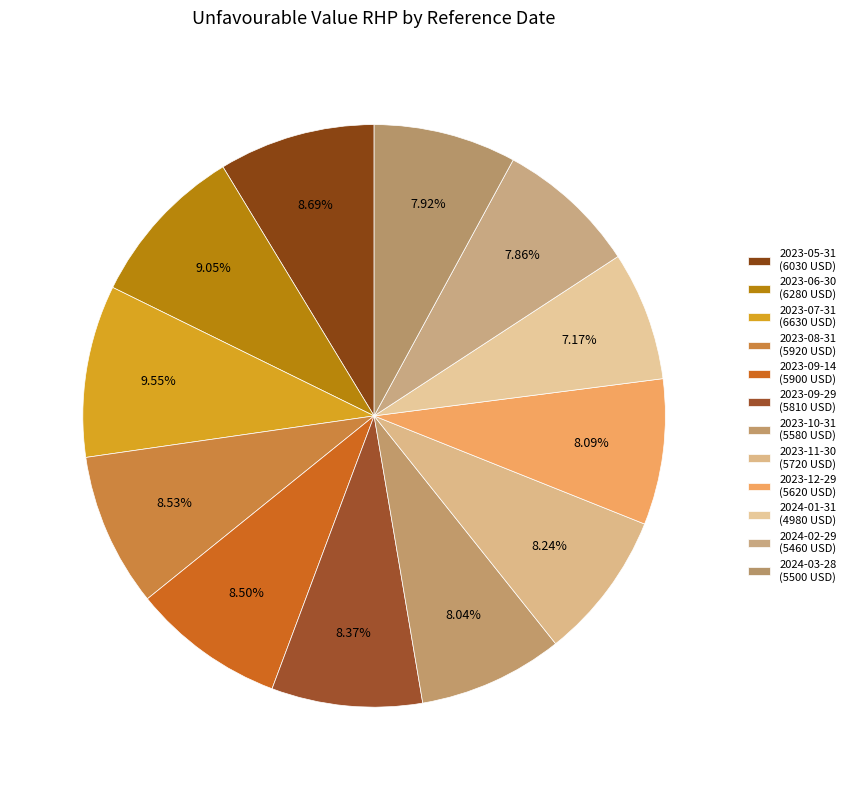

Which has a higher value, 2023-07-31 or 2023-06-30?

2023-07-31